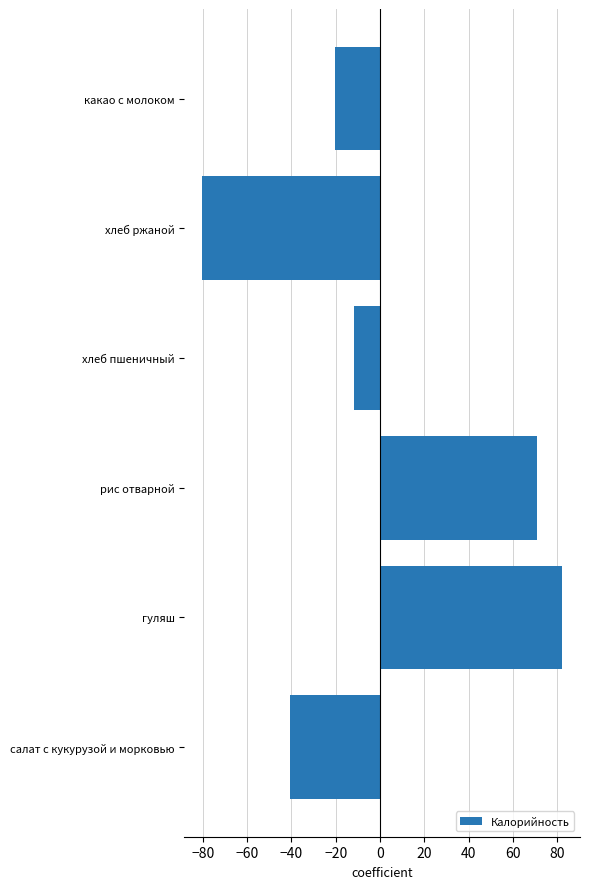

What is the change in value from хлеб пшеничный to какао с молоком?

-8.4